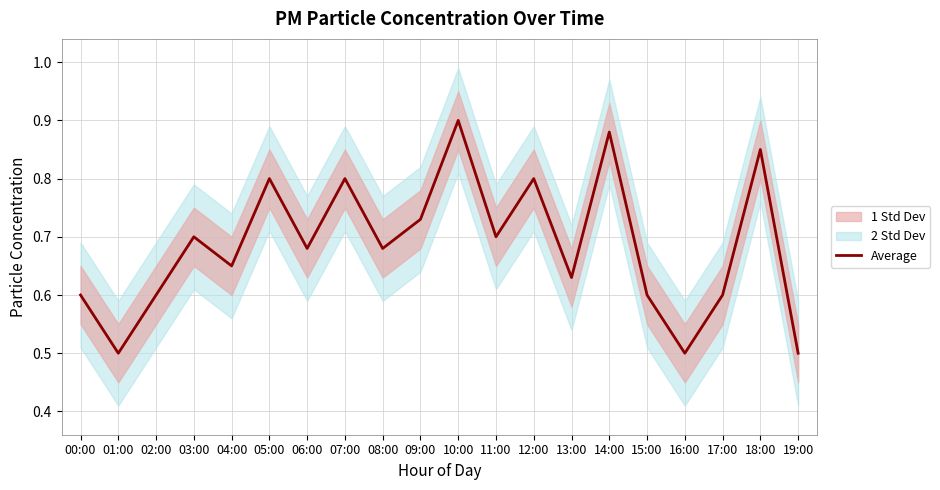

List the labels in order of value, largest first.

10:00, 14:00, 18:00, 05:00, 07:00, 12:00, 09:00, 03:00, 11:00, 06:00, 08:00, 04:00, 13:00, 00:00, 02:00, 15:00, 17:00, 01:00, 16:00, 19:00